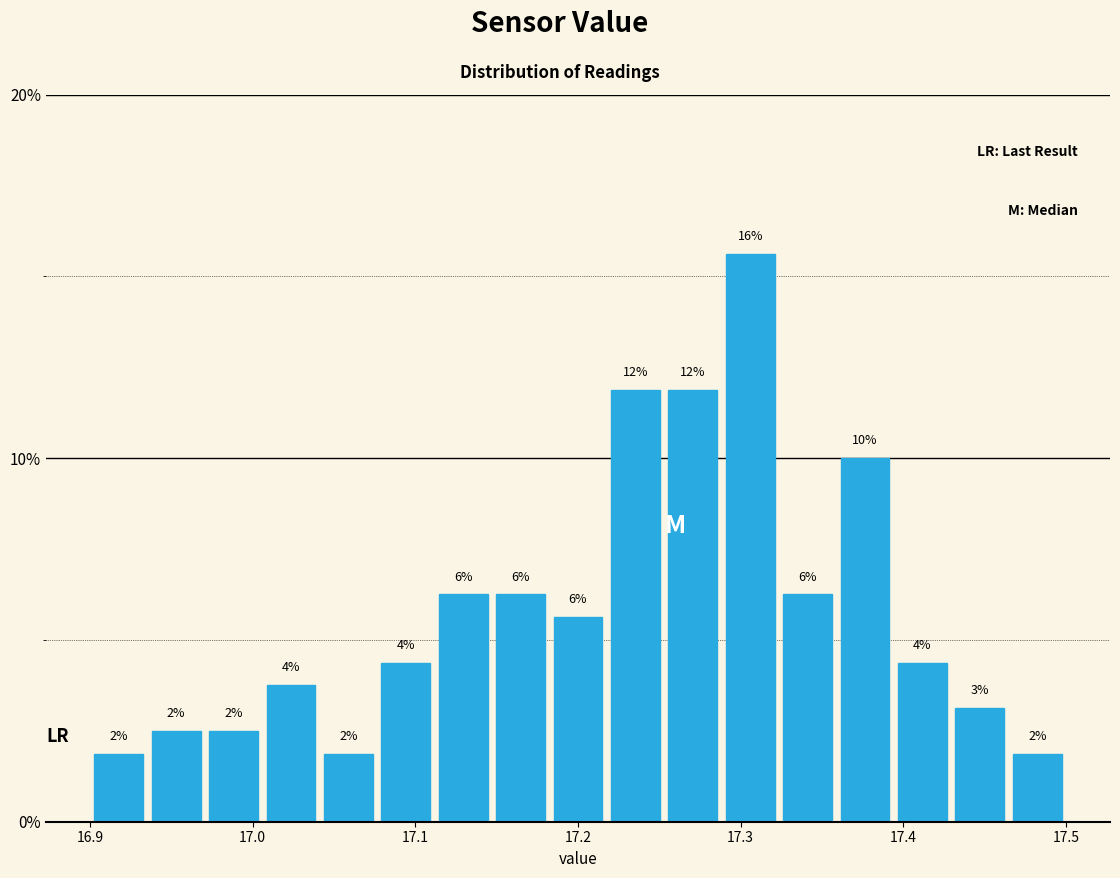

Around what value on the x-axis is the tallest bar? Give the approximate position of its centre, as read against the axis.

17.31